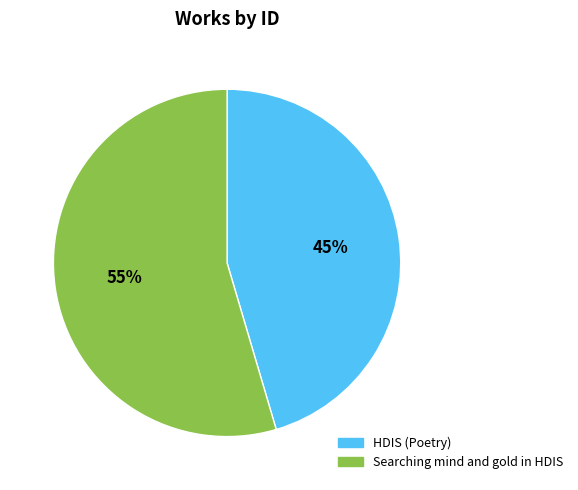

To the nearest percent, what is the average slice percentage?

50%